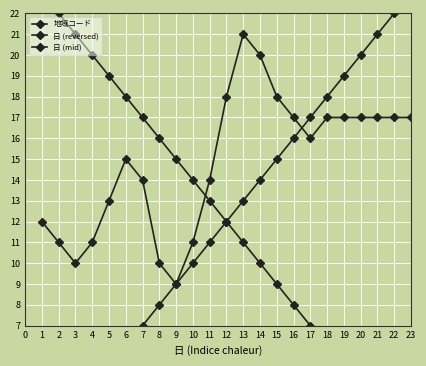

Is the value of 地域コード at 23 greater than the value of 日 (reversed) at 22?

Yes